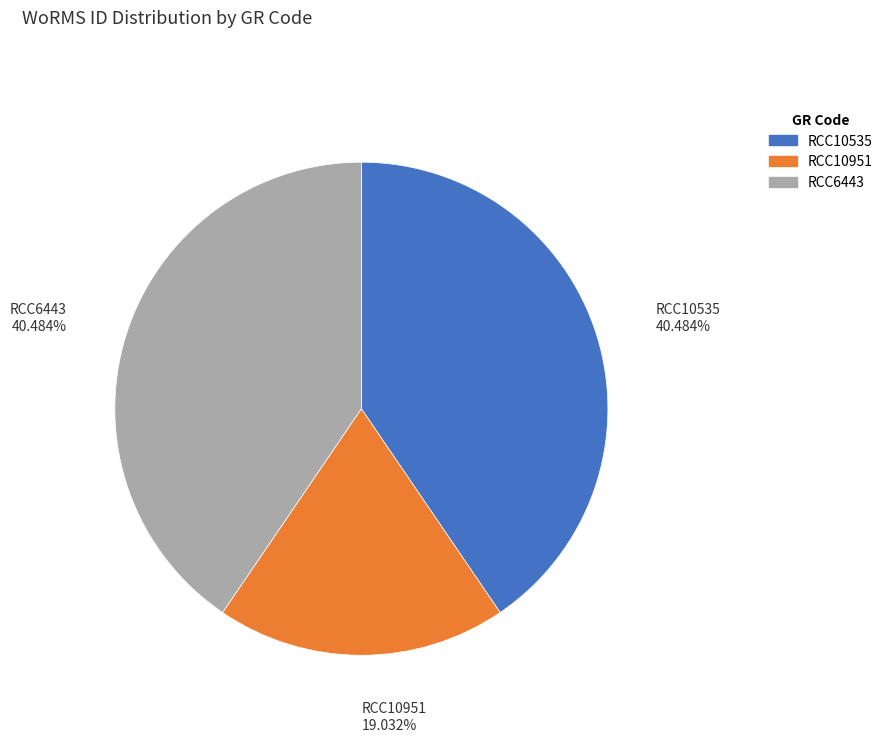

Is it true that RCC10951 is 14% of the pie?

False